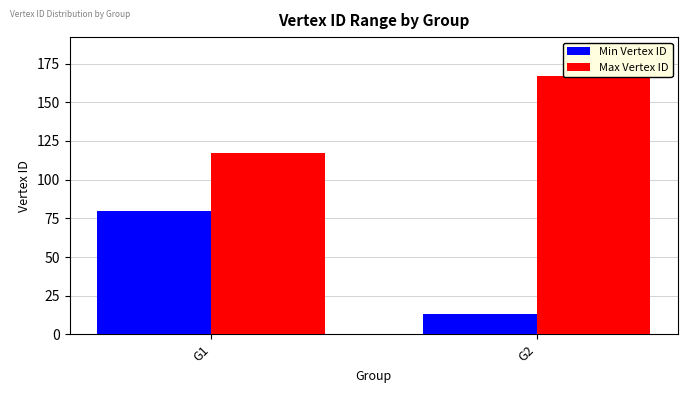

What is the total value across all series at G2?

180